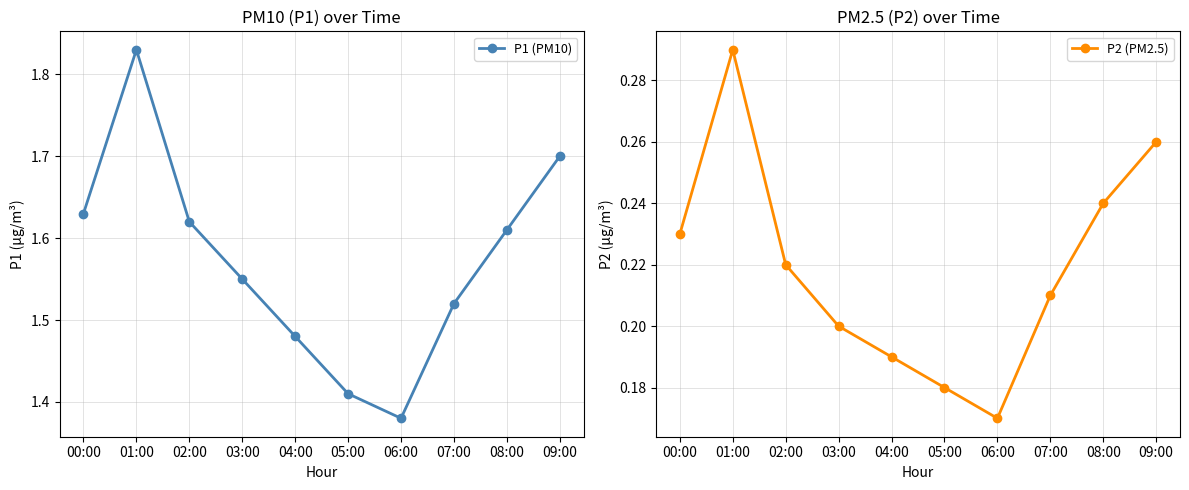

In P1 (PM10), how many points are higher than both neighbors (excluding endpoints)?

1